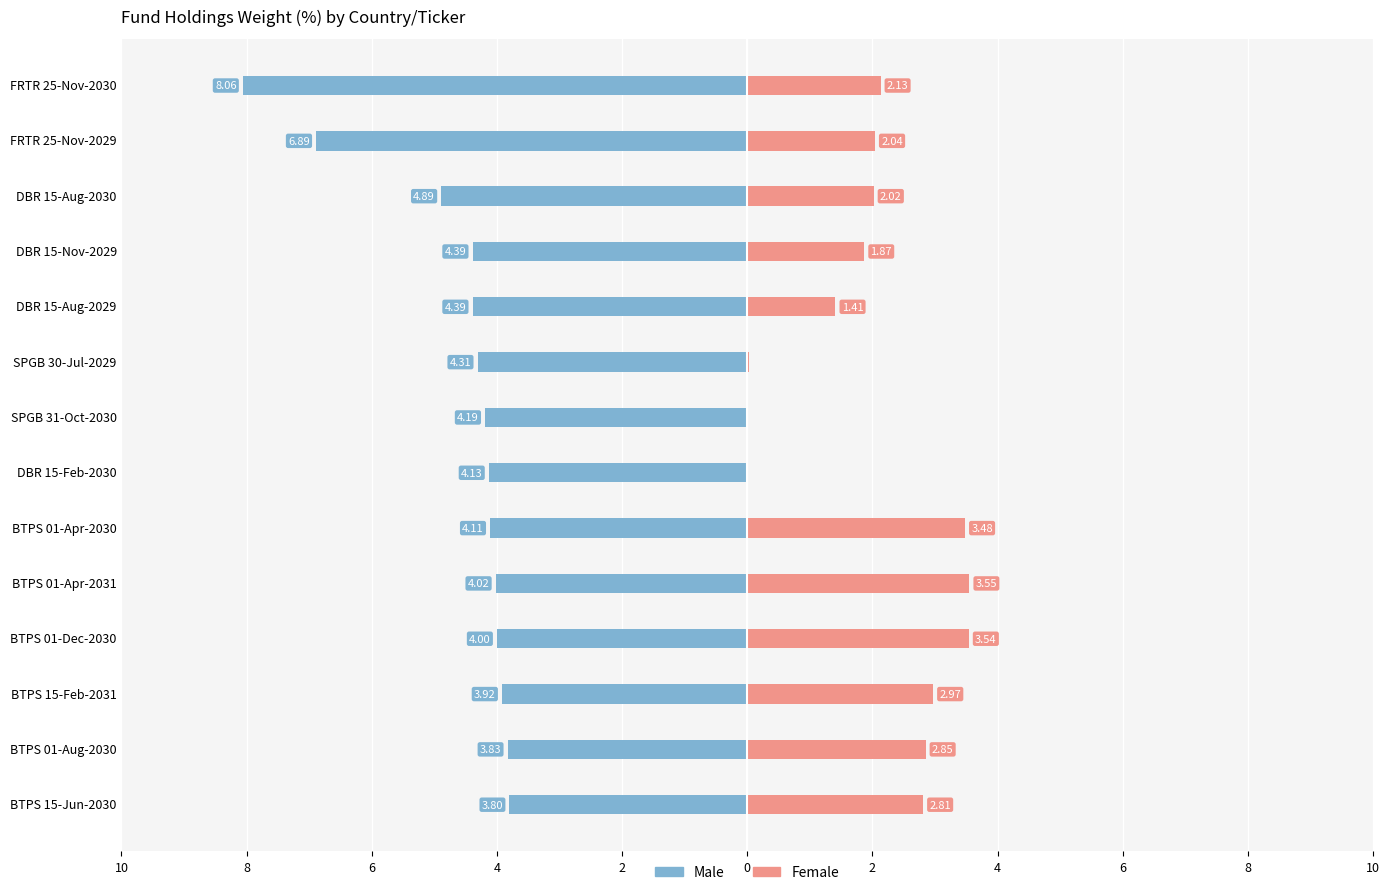

What is the difference between the second highest and second lowest values in the Female series?

3.5